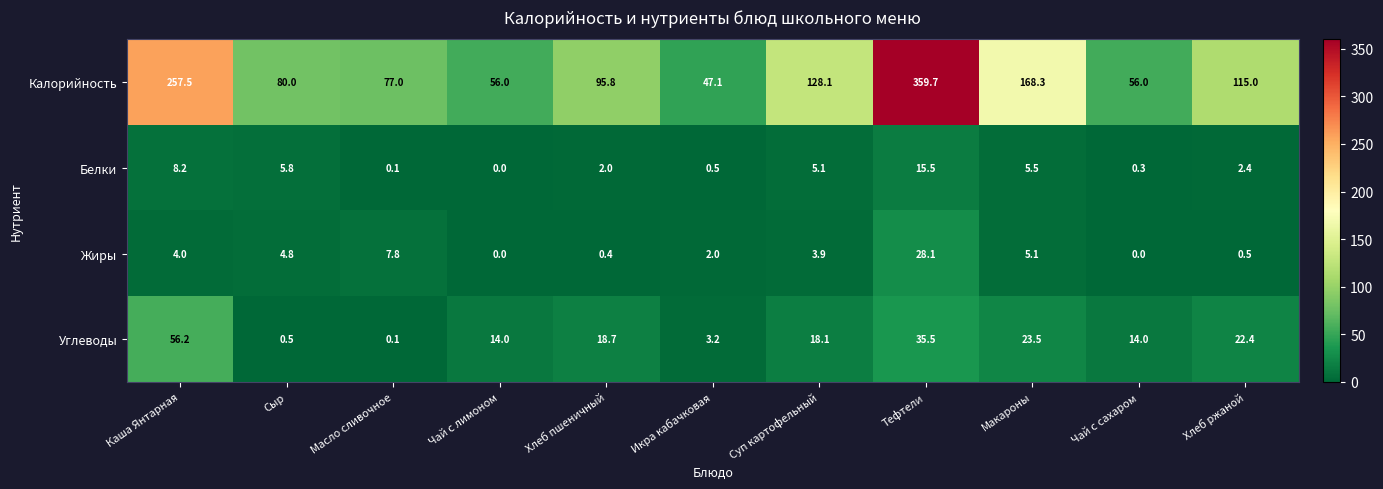

Which series changed the most between Сыр and Хлеб ржаной?

Калорийность